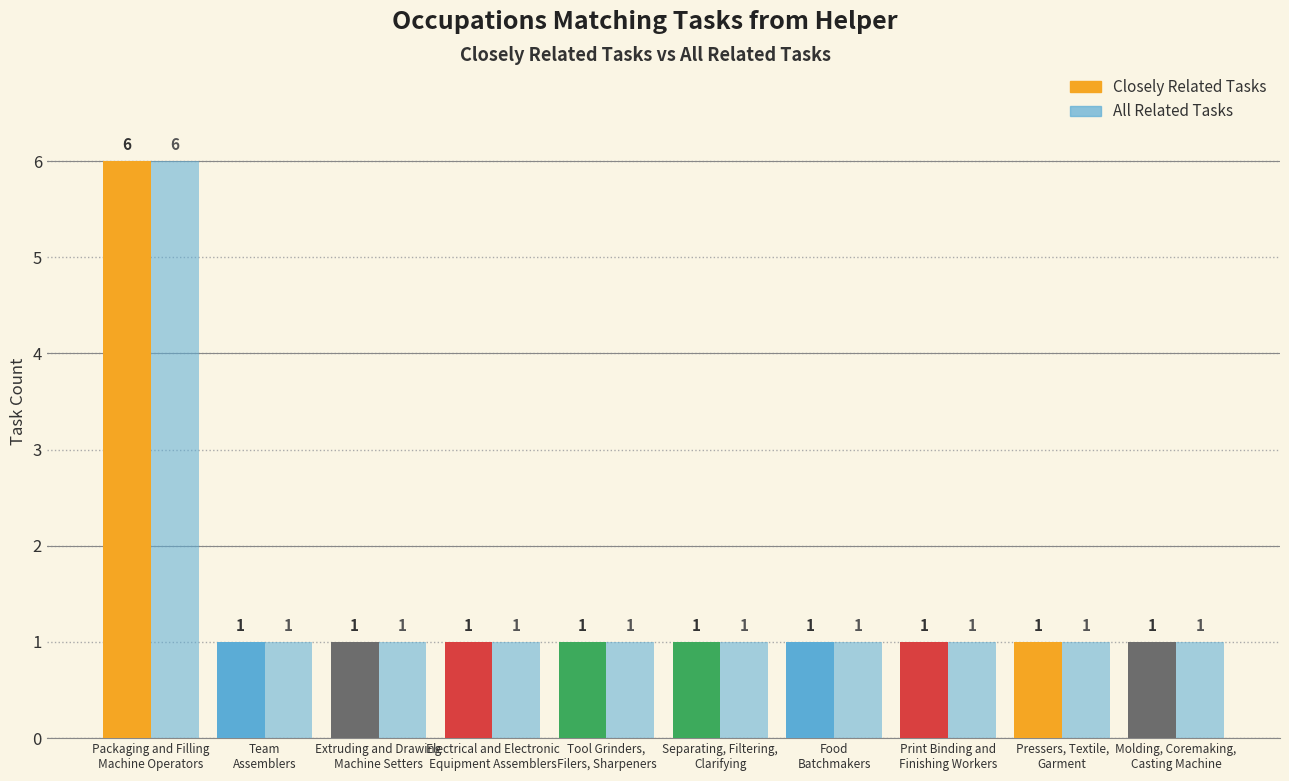

What position from the right is Team
Assemblers?

9